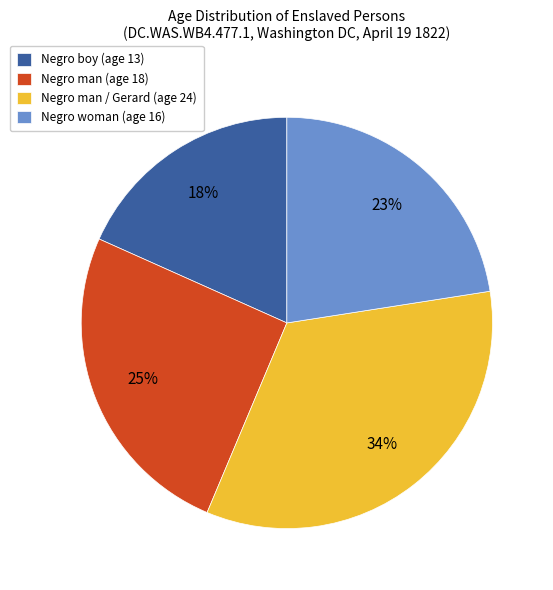

Is Negro man (age 18) the majority of the pie?

No